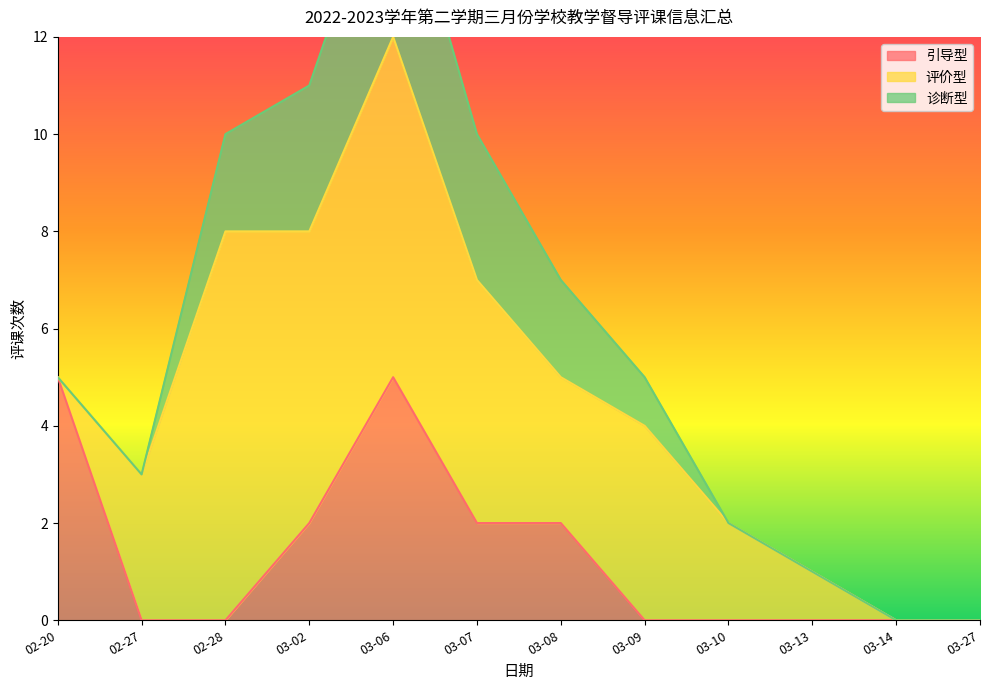

What position from the left is 03-02?

4